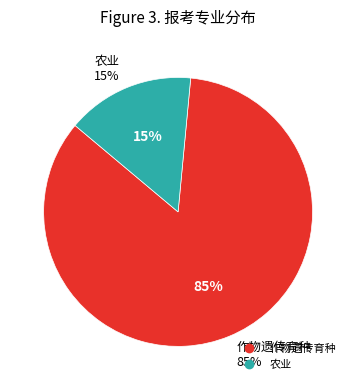

What is the largest slice in the pie chart?

作物遗传育种